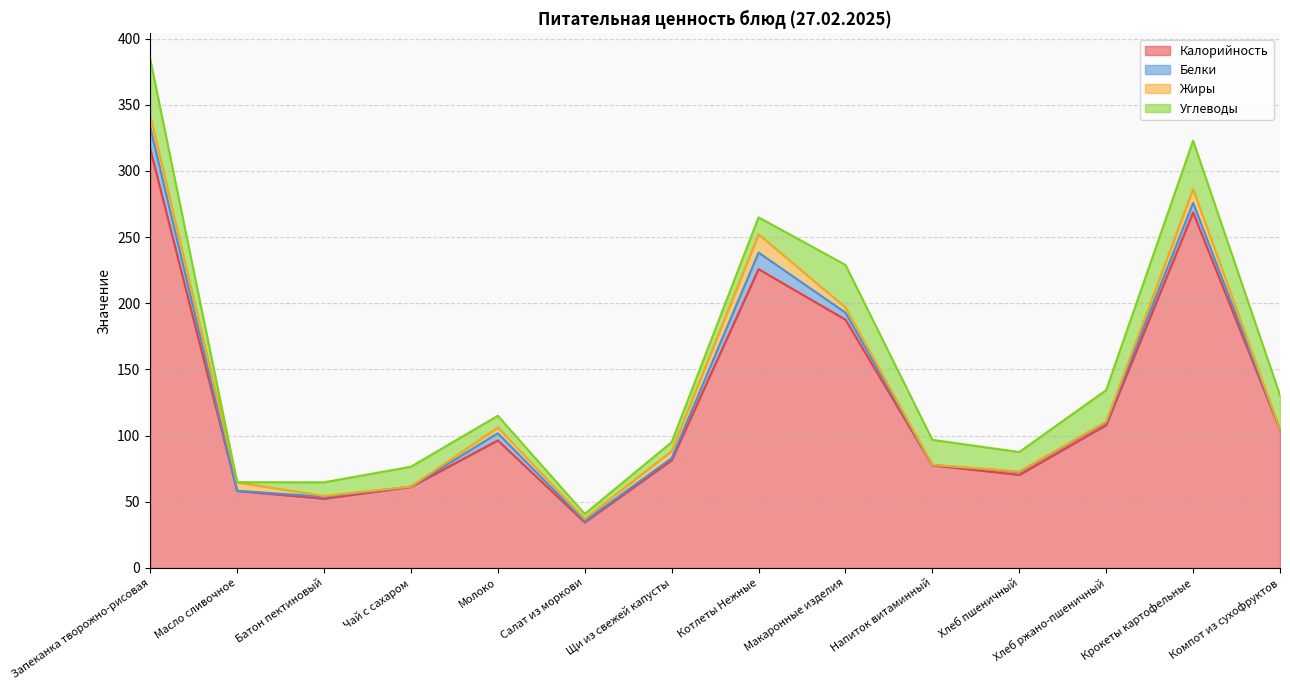

True or false: Углеводы has a value of 17.7 at Запеканка творожно-рисовая.

False